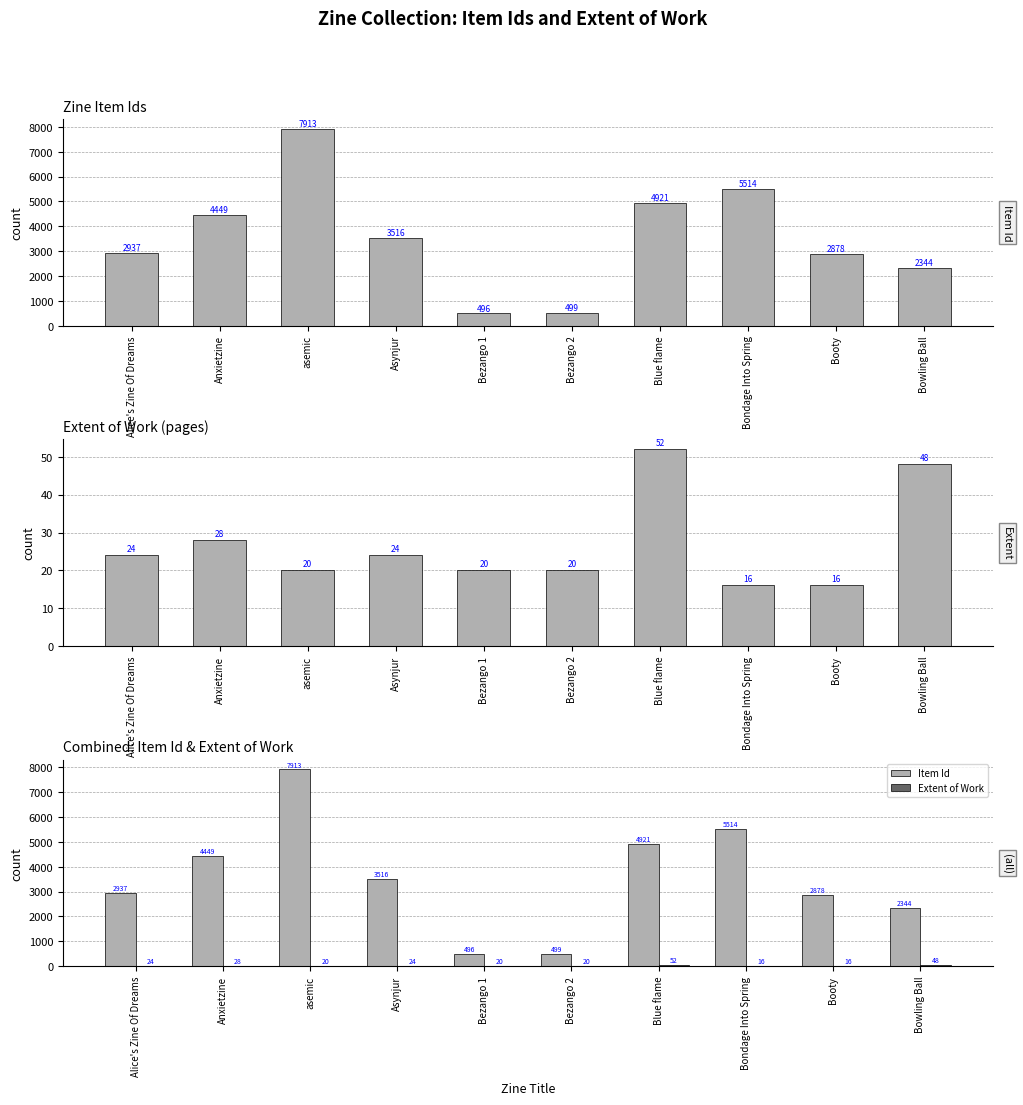

What is the sum of all Item Id values?

35467